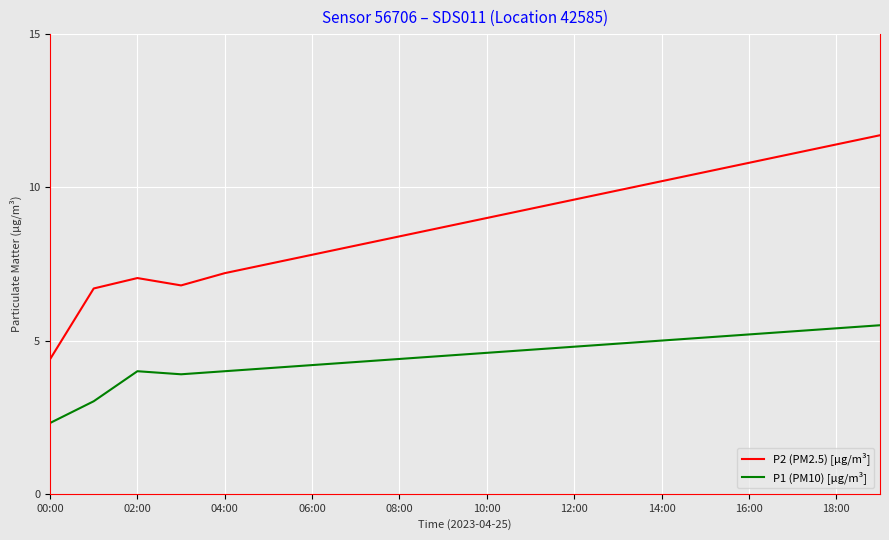

Which series has the largest total across all categories?

P2 (PM2.5) [µg/m³]